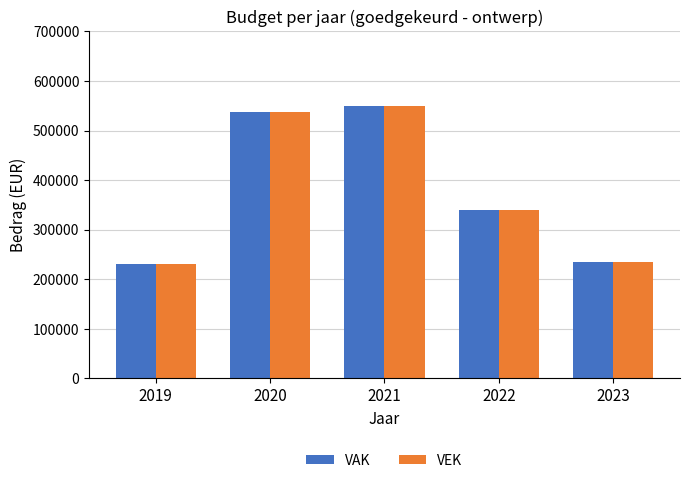

What is the maximum value shown in the chart?

550350